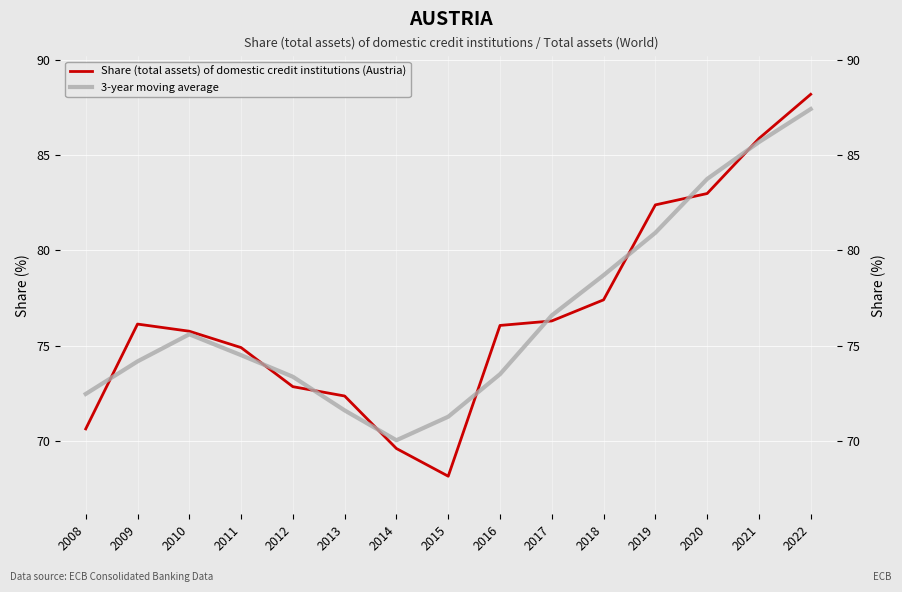

Which has a higher value, 2013 or 2009?

2009